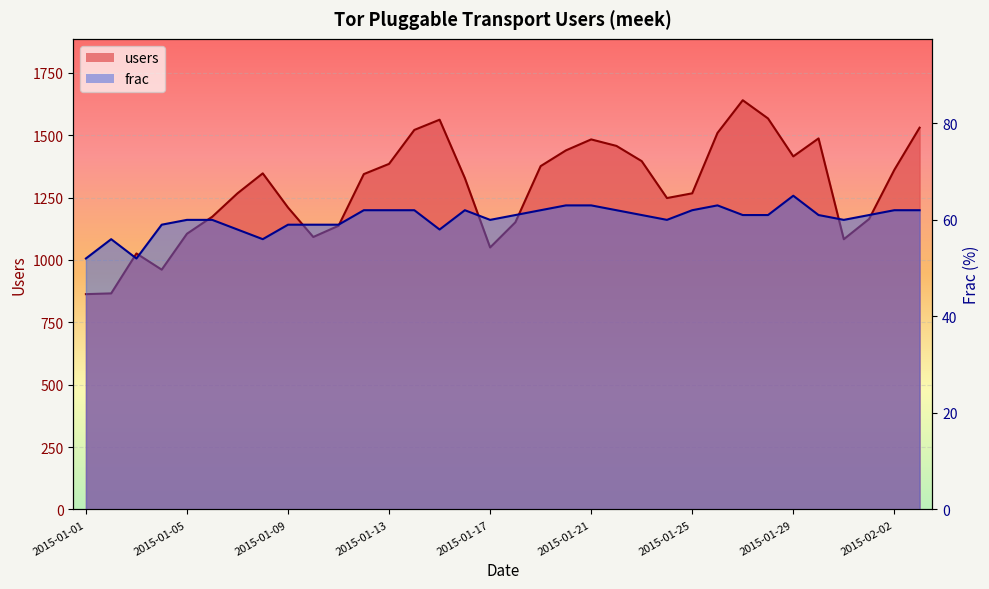

What is the sum of all frac values?

2046